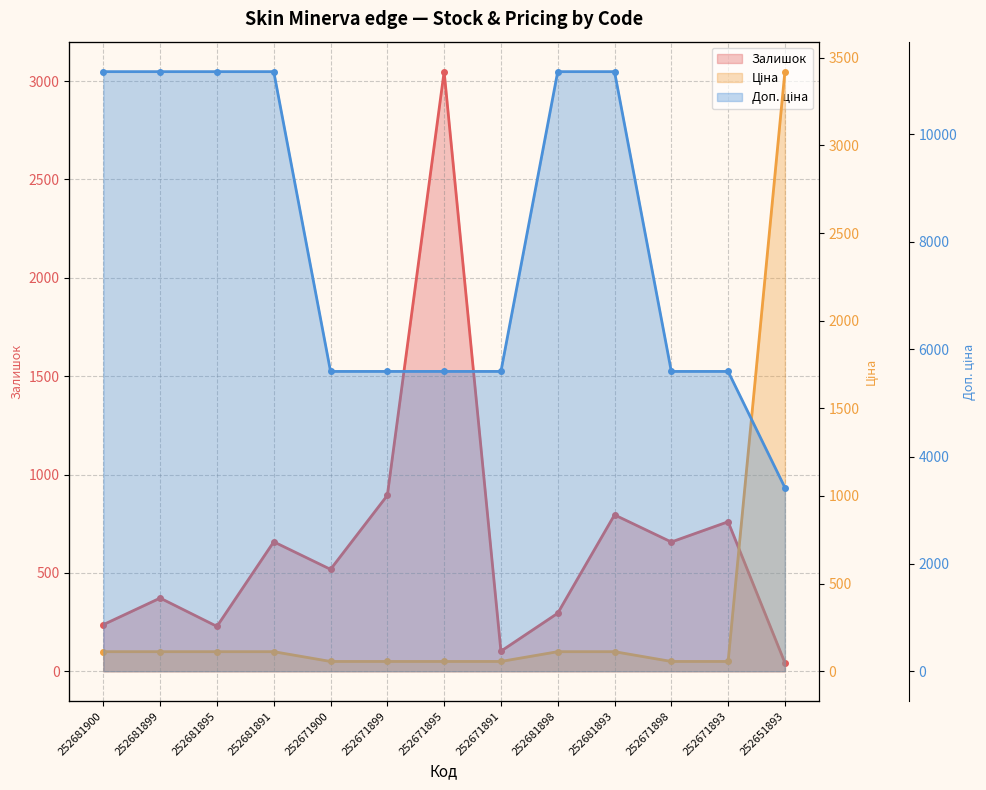

True or false: Ціна and Залишок cross at least once.

True